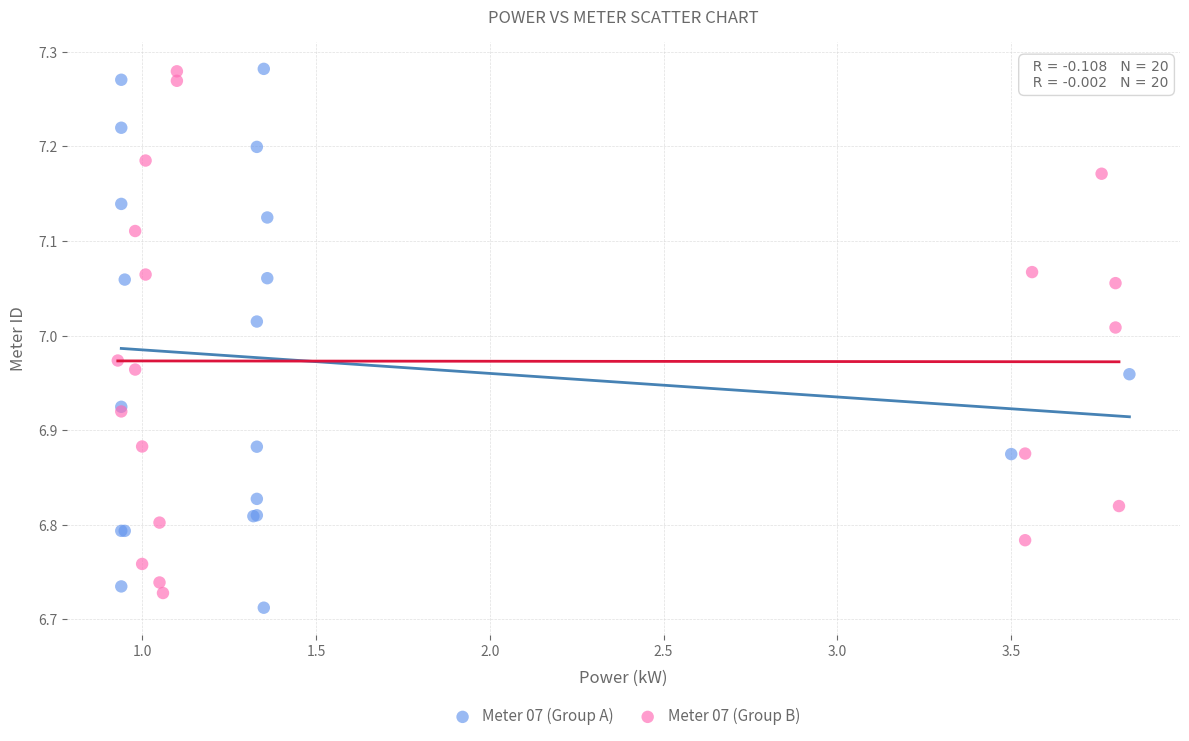

What are all the series names shown in the legend?

Meter 07 (Group A), Meter 07 (Group B)